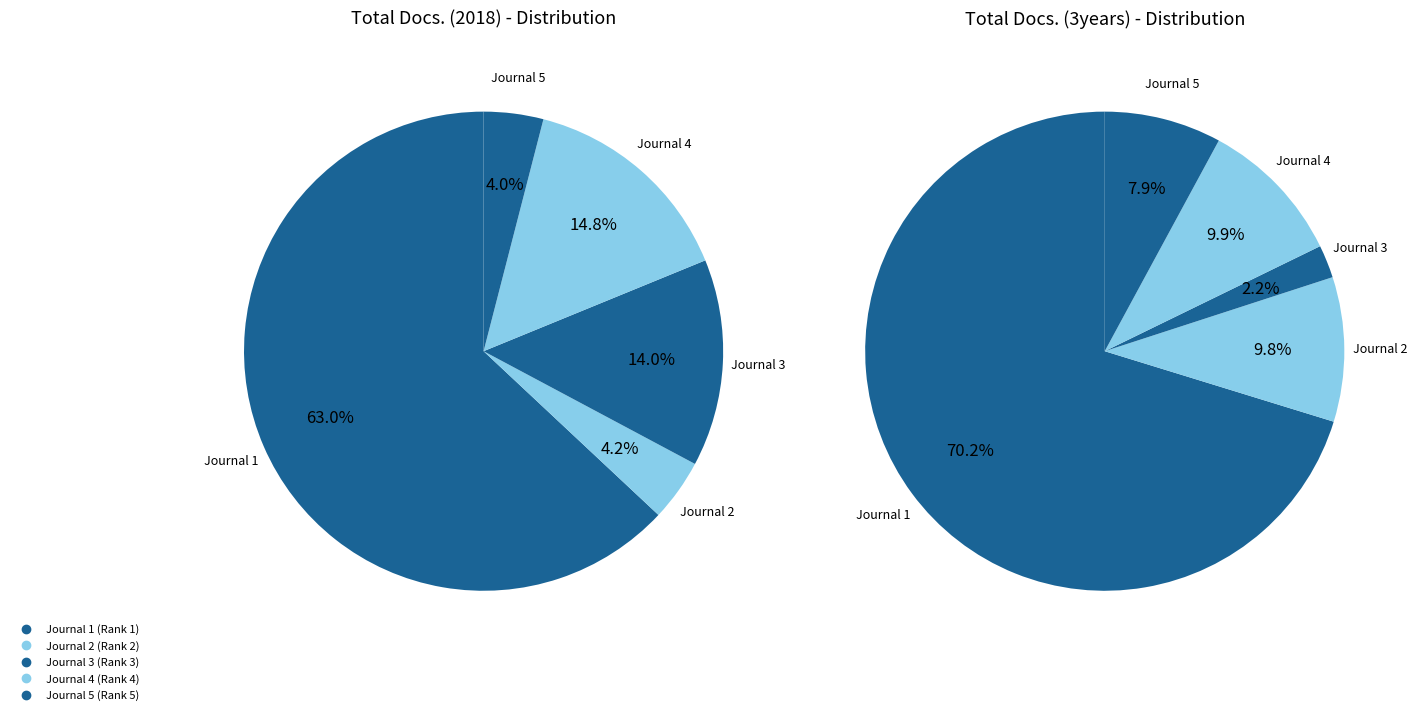

To the nearest percent, what is the difference between the Journal 3 (Rank 3) and Journal 2 (Rank 2) slice percentages?

10%